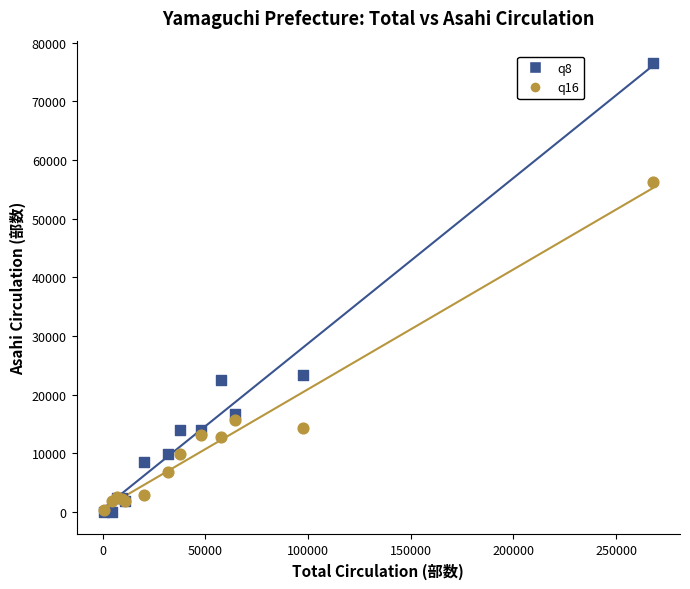

Which series reaches the maximum Y coordinate?

q8